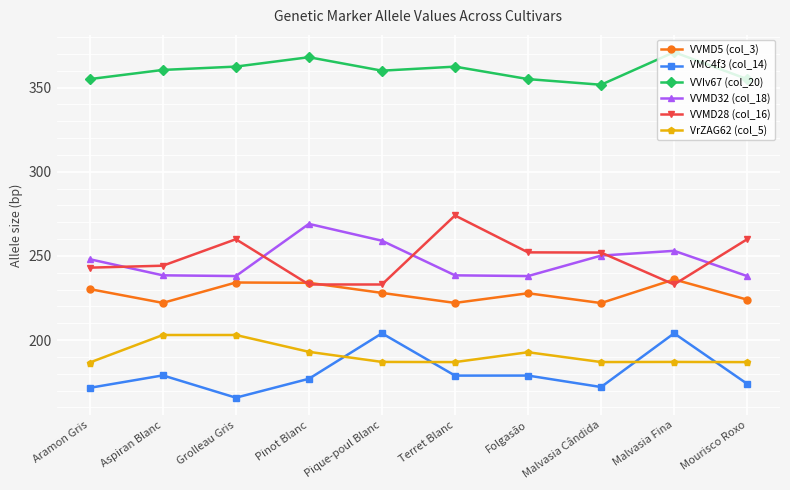

At how many categories does at least one series exceed 308?

10